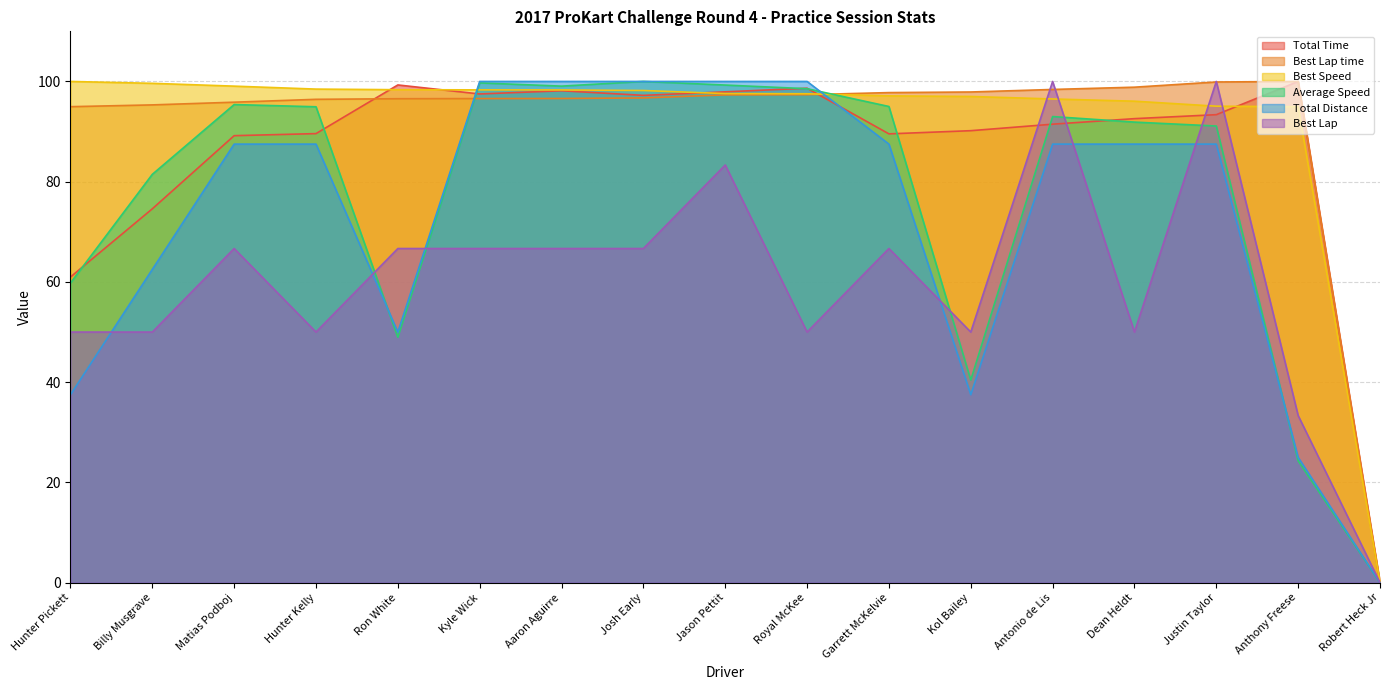

Reading left to right, extract all data points from this chart.

Total Time: Hunter Pickett=61.0	Billy Musgrave=74.6	Matias Podboj=89.2	Hunter Kelly=89.6	Ron White=99.3	Kyle Wick=97.5	Aaron Aguirre=98.1	Josh Early=97.2	Jason Pettit=97.9	Royal McKee=98.7	Garrett McKelvie=89.5	Kol Bailey=90.2	Antonio de Lis=91.5	Dean Heldt=92.6	Justin Taylor=93.4	Anthony Freese=100.0	Robert Heck Jr=0.0
Best Lap time: Hunter Pickett=95.0	Billy Musgrave=95.3	Matias Podboj=95.9	Hunter Kelly=96.4	Ron White=96.6	Kyle Wick=96.6	Aaron Aguirre=96.6	Josh Early=96.7	Jason Pettit=97.3	Royal McKee=97.4	Garrett McKelvie=97.8	Kol Bailey=97.9	Antonio de Lis=98.4	Dean Heldt=98.9	Justin Taylor=99.9	Anthony Freese=100.0	Robert Heck Jr=0.0
Best Speed: Hunter Pickett=100.0	Billy Musgrave=99.6	Matias Podboj=99.1	Hunter Kelly=98.5	Ron White=98.4	Kyle Wick=98.3	Aaron Aguirre=98.3	Josh Early=98.2	Jason Pettit=97.6	Royal McKee=97.5	Garrett McKelvie=97.1	Kol Bailey=97.0	Antonio de Lis=96.5	Dean Heldt=96.1	Justin Taylor=95.1	Anthony Freese=95.0	Robert Heck Jr=0.0
Average Speed: Hunter Pickett=59.8	Billy Musgrave=81.5	Matias Podboj=95.4	Hunter Kelly=94.9	Ron White=49.0	Kyle Wick=99.7	Aaron Aguirre=99.1	Josh Early=100.0	Jason Pettit=99.3	Royal McKee=98.6	Garrett McKelvie=95.0	Kol Bailey=40.4	Antonio de Lis=93.0	Dean Heldt=91.9	Justin Taylor=91.1	Anthony Freese=24.3	Robert Heck Jr=0.0
Total Distance: Hunter Pickett=37.5	Billy Musgrave=62.5	Matias Podboj=87.5	Hunter Kelly=87.5	Ron White=50.0	Kyle Wick=100.0	Aaron Aguirre=100.0	Josh Early=100.0	Jason Pettit=100.0	Royal McKee=100.0	Garrett McKelvie=87.5	Kol Bailey=37.5	Antonio de Lis=87.5	Dean Heldt=87.5	Justin Taylor=87.5	Anthony Freese=25.0	Robert Heck Jr=0.0
Best Lap: Hunter Pickett=50.0	Billy Musgrave=50.0	Matias Podboj=66.7	Hunter Kelly=50.0	Ron White=66.7	Kyle Wick=66.7	Aaron Aguirre=66.7	Josh Early=66.7	Jason Pettit=83.3	Royal McKee=50.0	Garrett McKelvie=66.7	Kol Bailey=50.0	Antonio de Lis=100.0	Dean Heldt=50.0	Justin Taylor=100.0	Anthony Freese=33.3	Robert Heck Jr=0.0